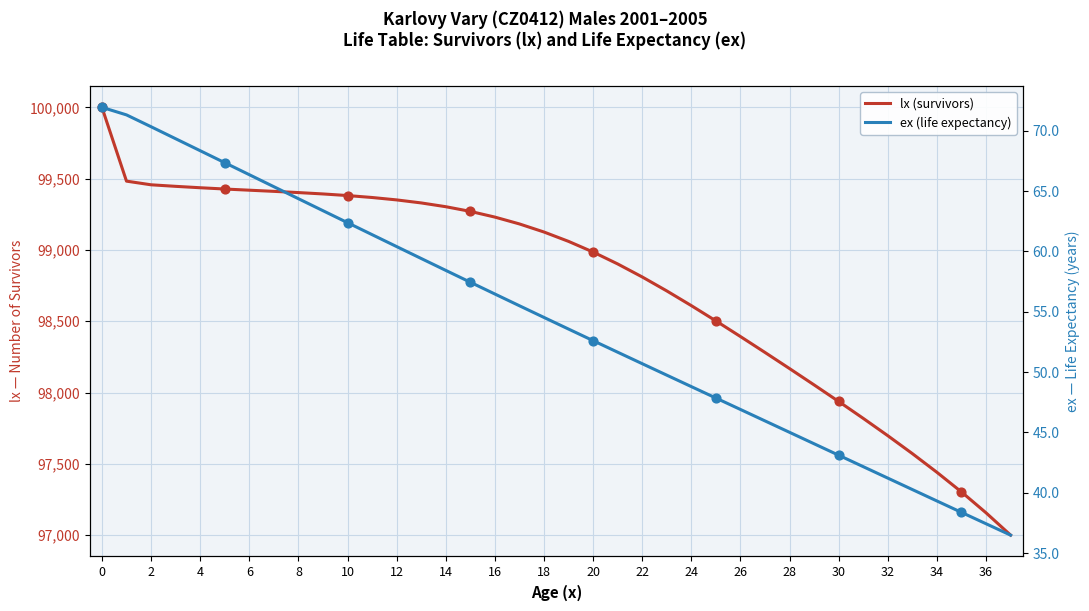

Is the value of ex (life expectancy) at 18 greater than the value of lx (survivors) at 28?

No